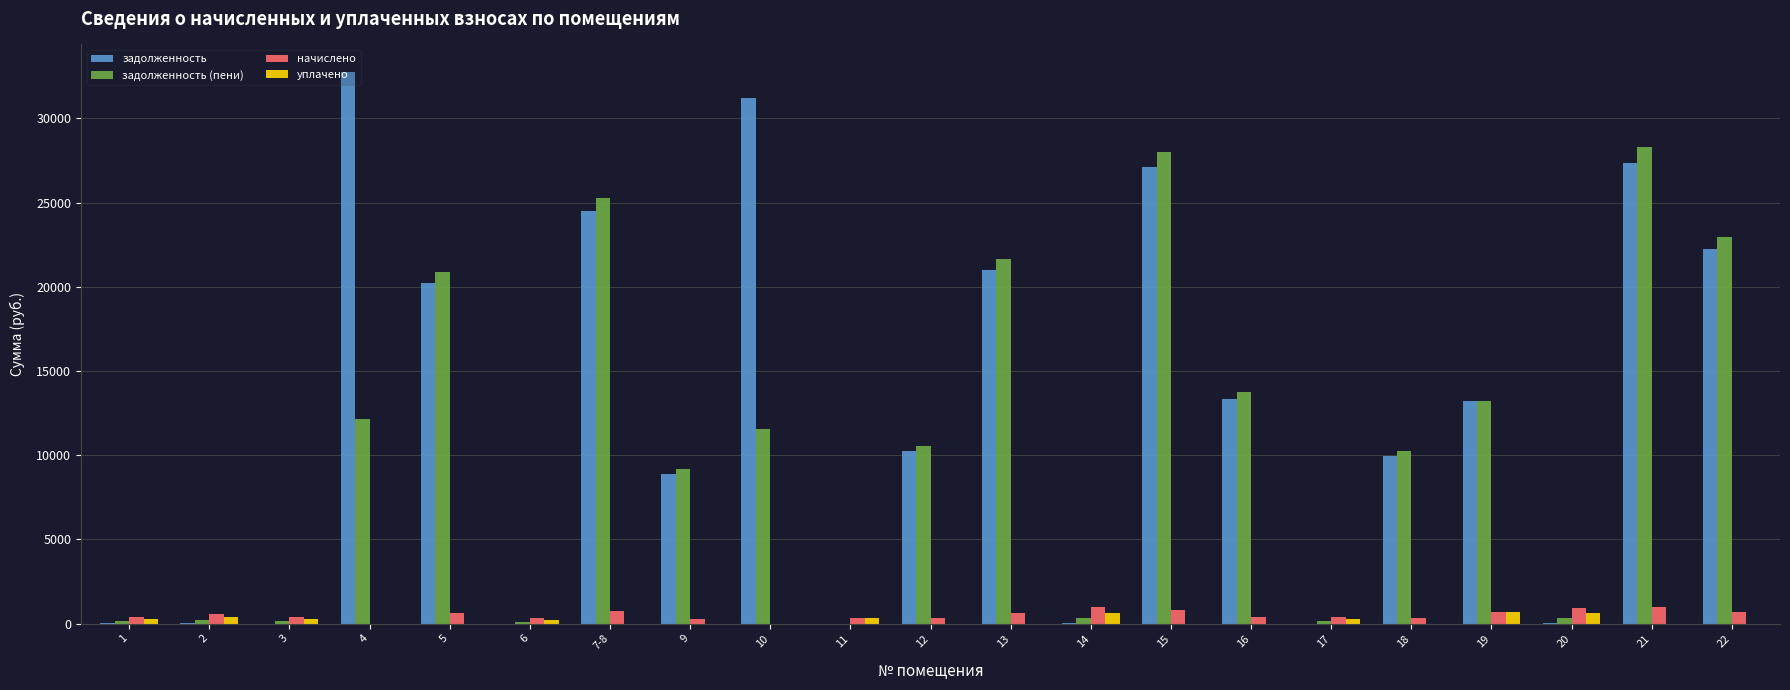

Where is задолженность (пени) nearest to the value 14157?

16